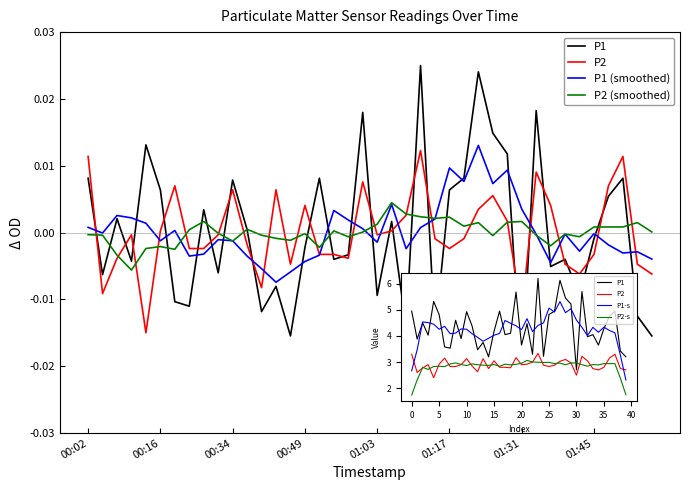

What is the label of the 1st point from the left?

00:02